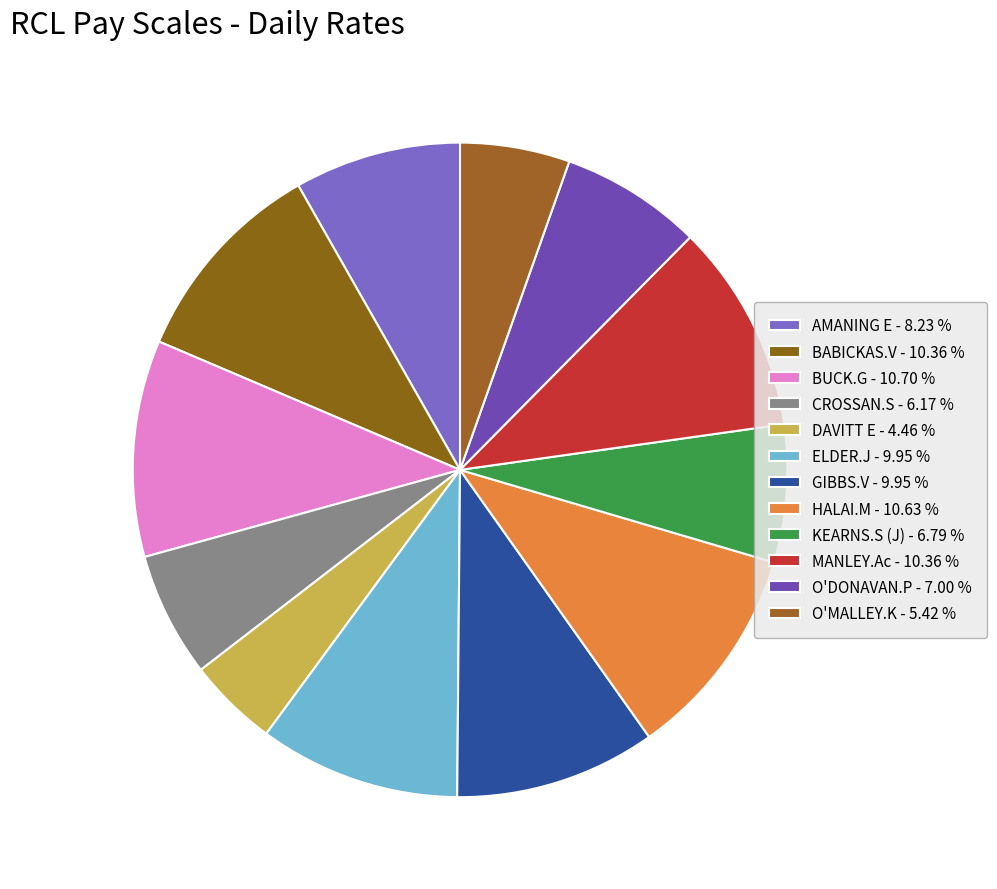

Count the number of slices in the pie.

12